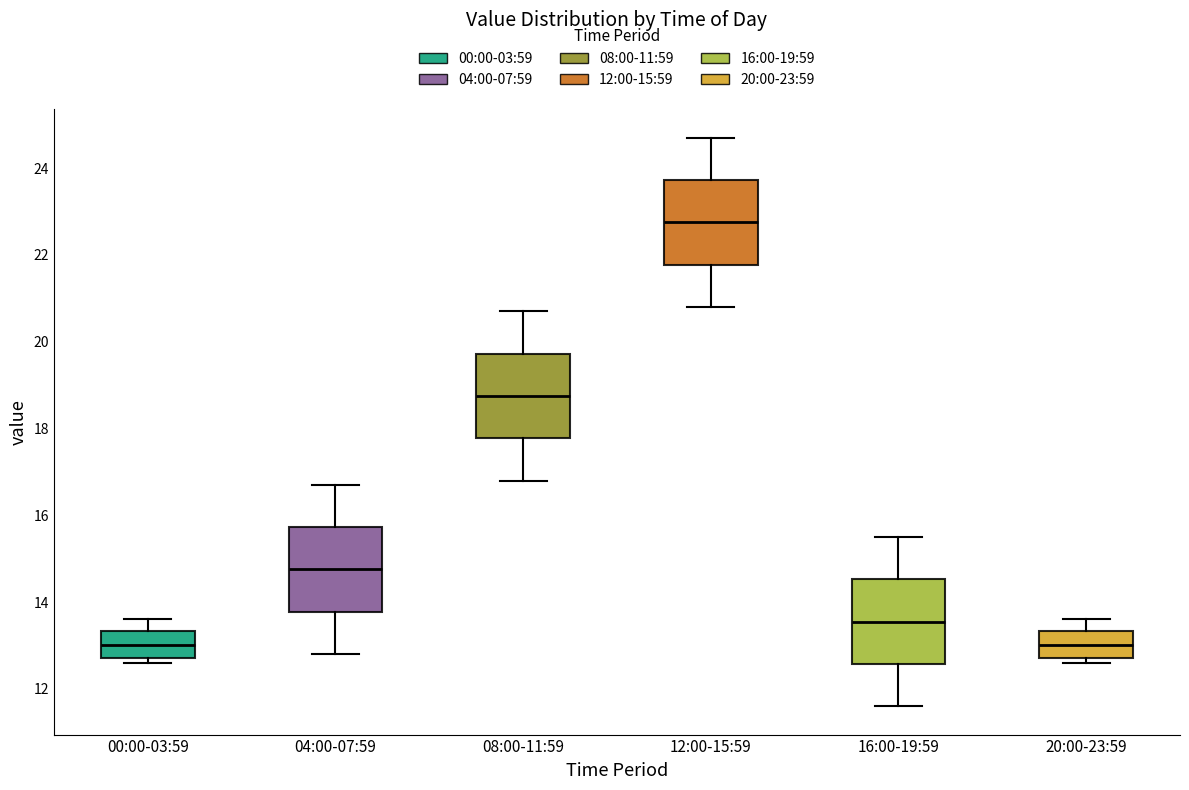

Reading left to right, transcribe this box plot: for each box, give where its median line is, the range the box spans, and where its two whiskers end, as read against the y-axis. The values are not printed on the chart, so give them approximately, as read against the axis.

00:00-03:59: median 13.0, box 12.8 to 13.4, whiskers 12.6 to 13.6
04:00-07:59: median 14.8, box 13.8 to 15.8, whiskers 12.8 to 16.8
08:00-11:59: median 18.8, box 17.8 to 19.8, whiskers 16.8 to 20.8
12:00-15:59: median 22.8, box 21.8 to 23.8, whiskers 20.8 to 24.8
16:00-19:59: median 13.6, box 12.6 to 14.6, whiskers 11.6 to 15.6
20:00-23:59: median 13.0, box 12.8 to 13.4, whiskers 12.6 to 13.6